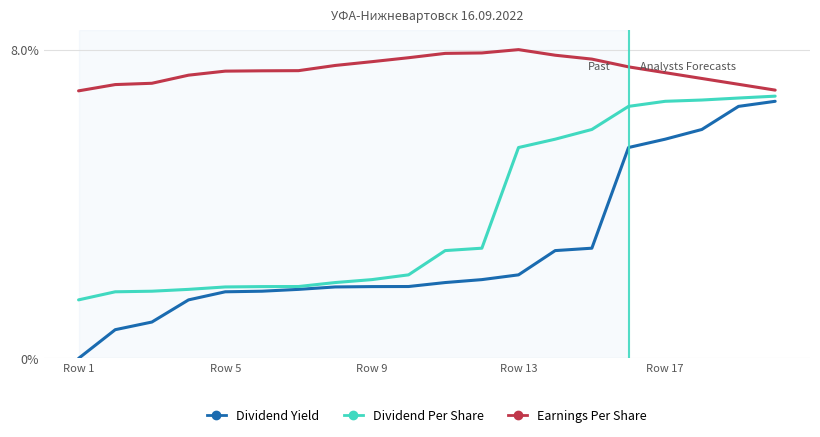

List the series in order of their overall mean, highest first.

Earnings Per Share, Dividend Per Share, Dividend Yield